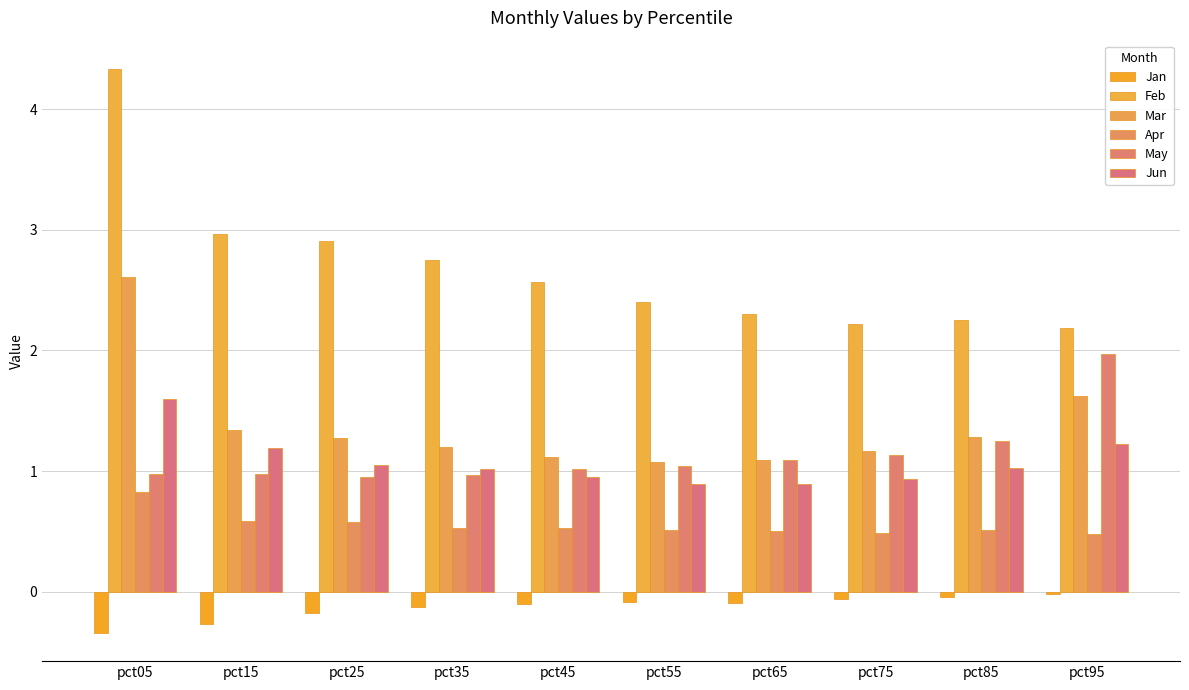

Reading left to right, what are all the values shown in this chart?

Jan: pct05=-0.3	pct15=-0.3	pct25=-0.2	pct35=-0.1	pct45=-0.1	pct55=-0.1	pct65=-0.1	pct75=-0.1	pct85=-0.0	pct95=-0.0
Feb: pct05=4.3	pct15=3.0	pct25=2.9	pct35=2.8	pct45=2.6	pct55=2.4	pct65=2.3	pct75=2.2	pct85=2.3	pct95=2.2
Mar: pct05=2.6	pct15=1.3	pct25=1.3	pct35=1.2	pct45=1.1	pct55=1.1	pct65=1.1	pct75=1.2	pct85=1.3	pct95=1.6
Apr: pct05=0.8	pct15=0.6	pct25=0.6	pct35=0.5	pct45=0.5	pct55=0.5	pct65=0.5	pct75=0.5	pct85=0.5	pct95=0.5
May: pct05=1.0	pct15=1.0	pct25=1.0	pct35=1.0	pct45=1.0	pct55=1.0	pct65=1.1	pct75=1.1	pct85=1.3	pct95=2.0
Jun: pct05=1.6	pct15=1.2	pct25=1.0	pct35=1.0	pct45=1.0	pct55=0.9	pct65=0.9	pct75=0.9	pct85=1.0	pct95=1.2